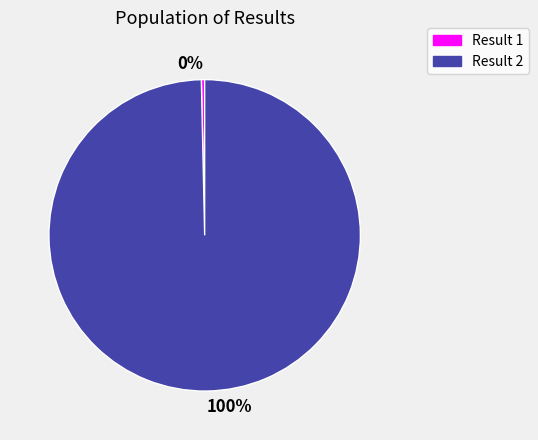

Which has a higher value, 100% or 0%?

100%